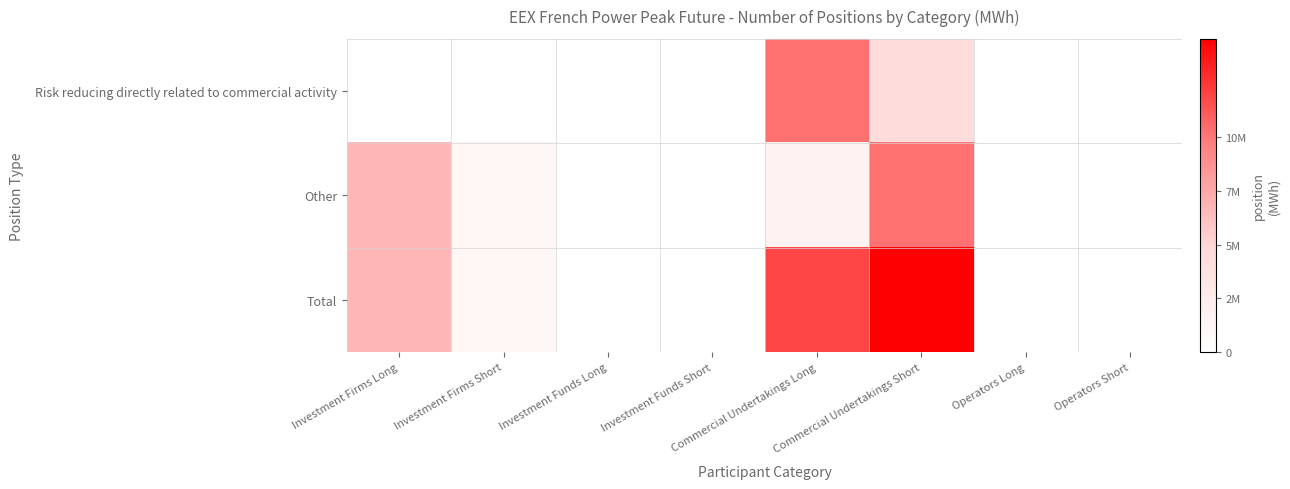

At which category does the chart reach its minimum across all series?

Investment Firms Short